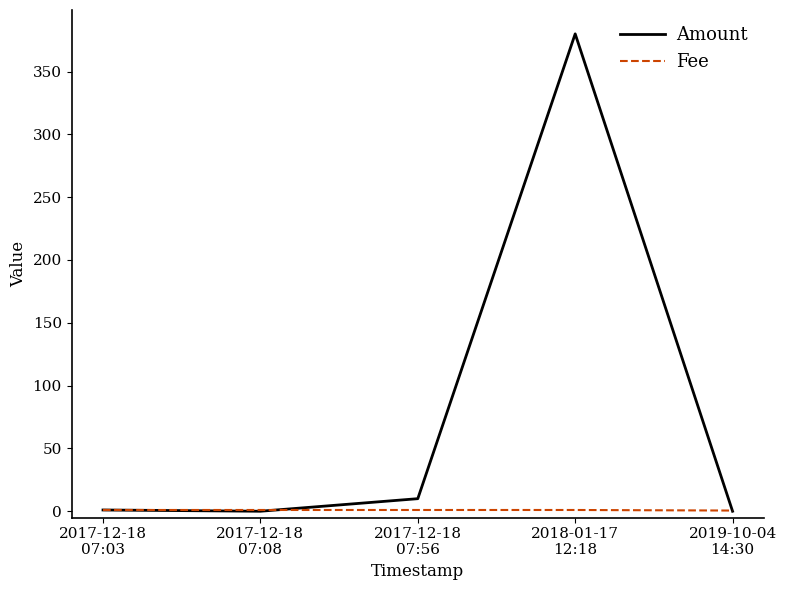

True or false: Amount has more than 0 points higher than both neighbors.

True